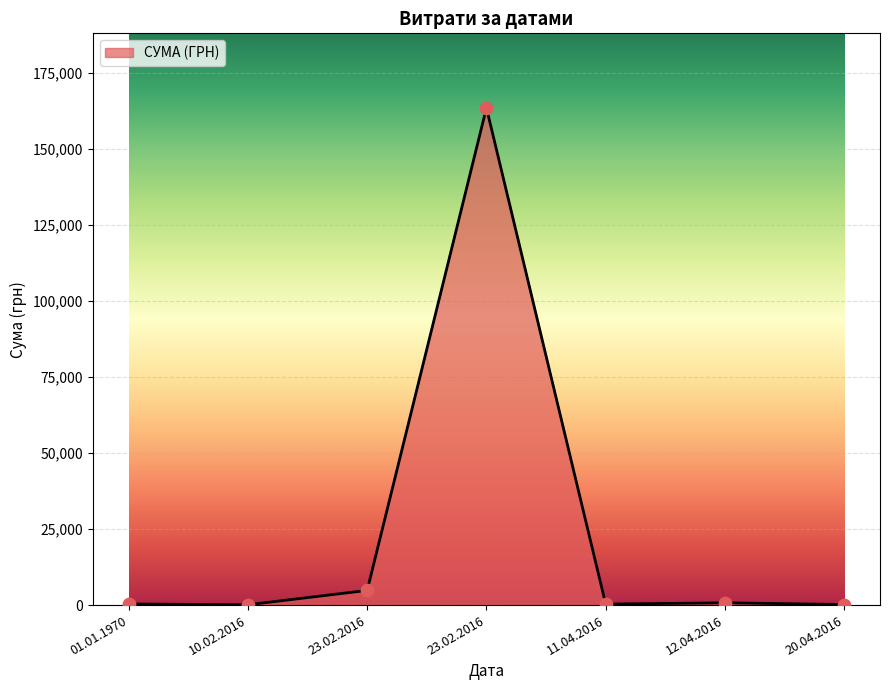

Count the number of categories in the chart.

7